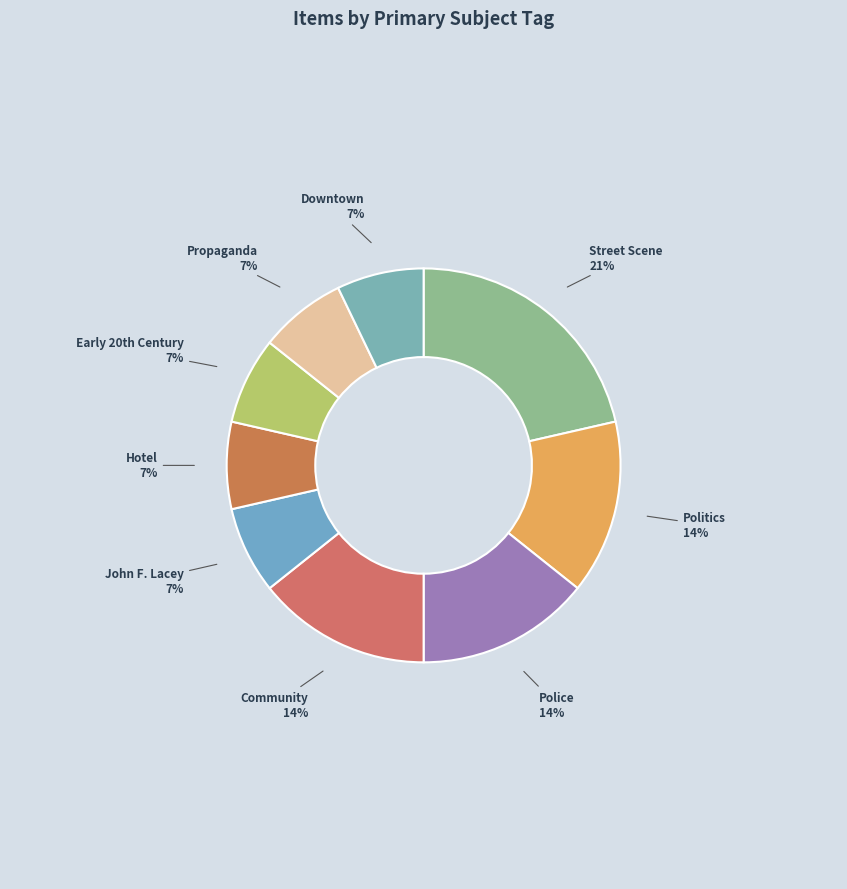

The Community slice represents 26% of the pie. True or false?

False